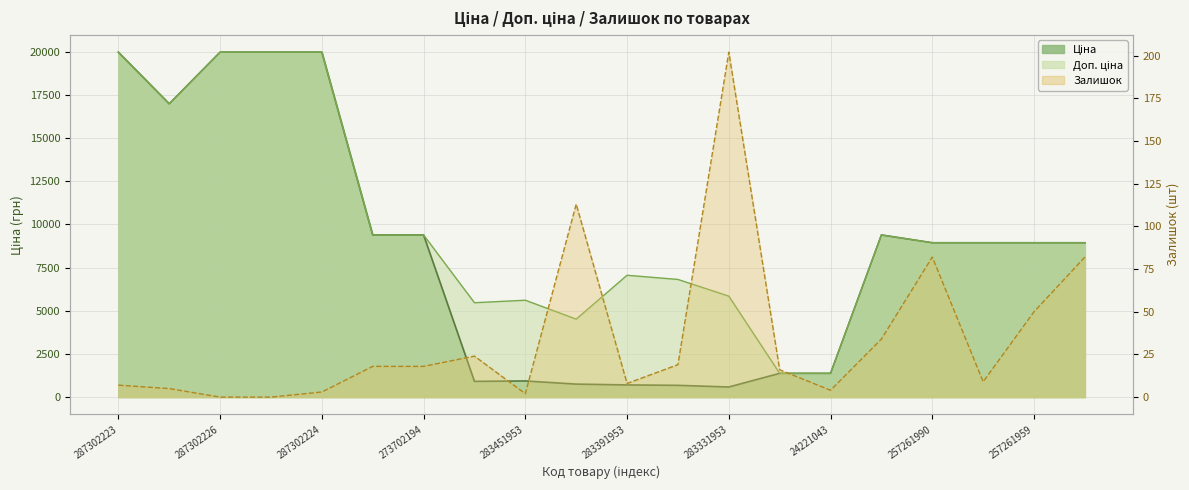

Does the chart display data point markers on the line(s)?

No